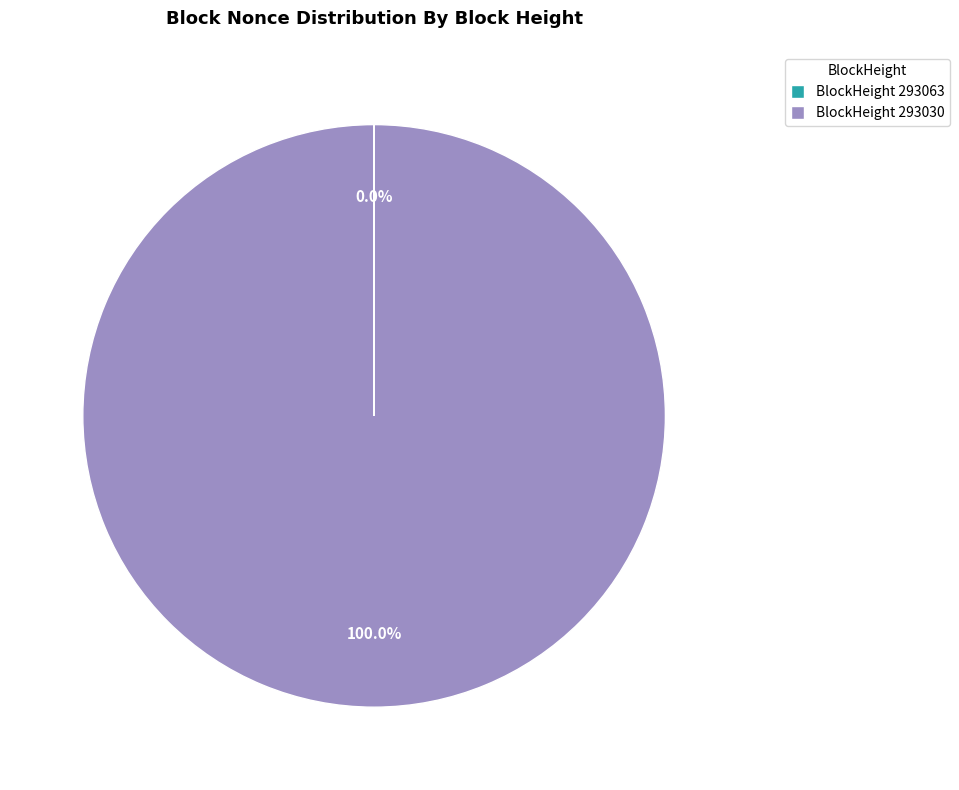

Which slice is the largest?

BlockHeight 293030